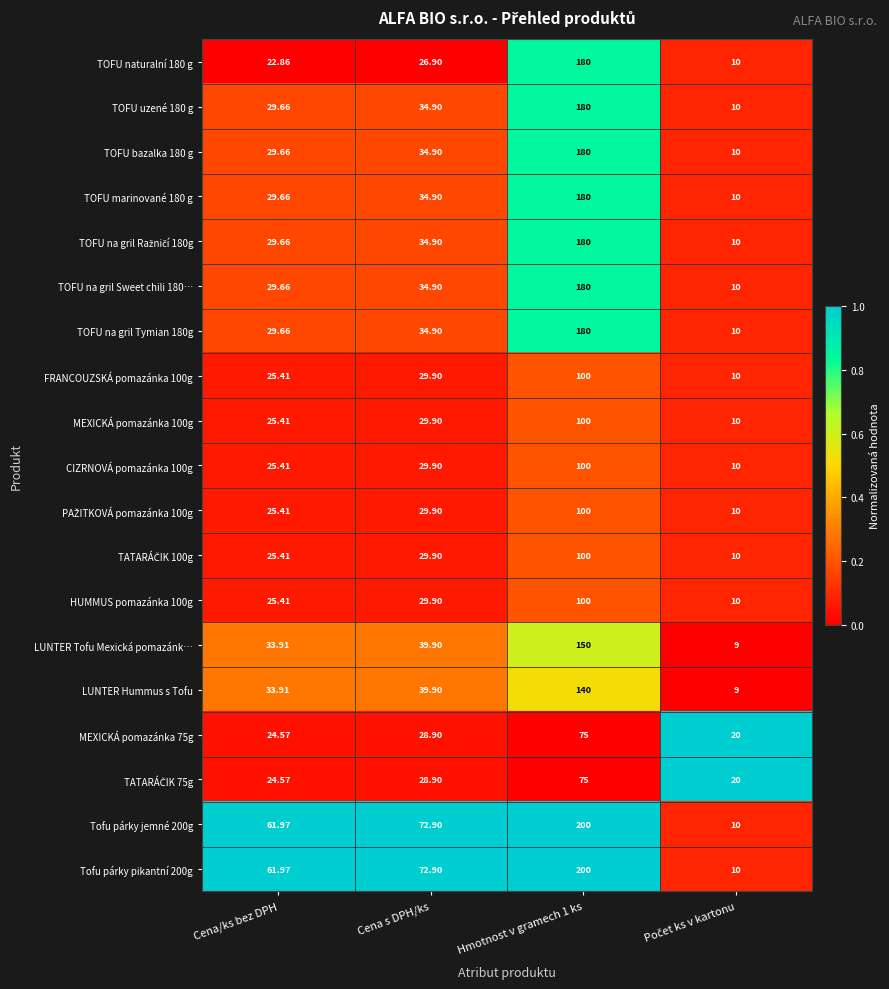

At which label does Tofu párky pikantní 200g first exceed 72?

Cena s DPH/ks